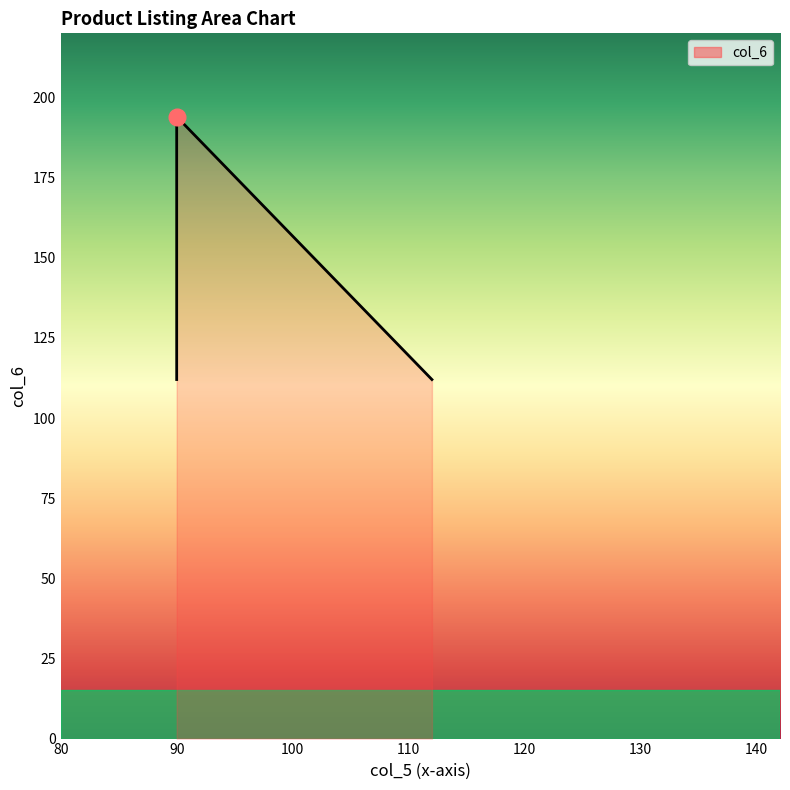

At which category does the chart reach its peak across all series?

90